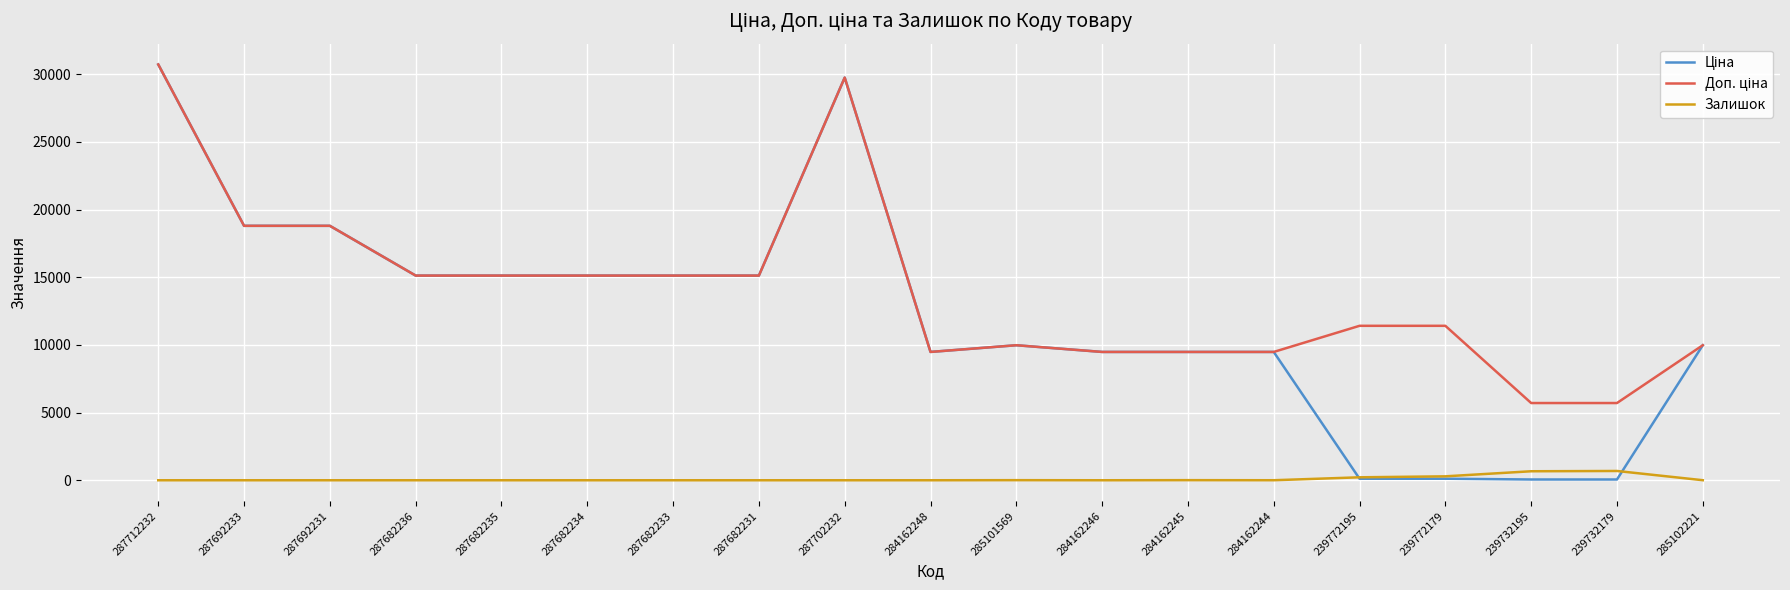

At how many categories does at least one series exceed 29418?

2